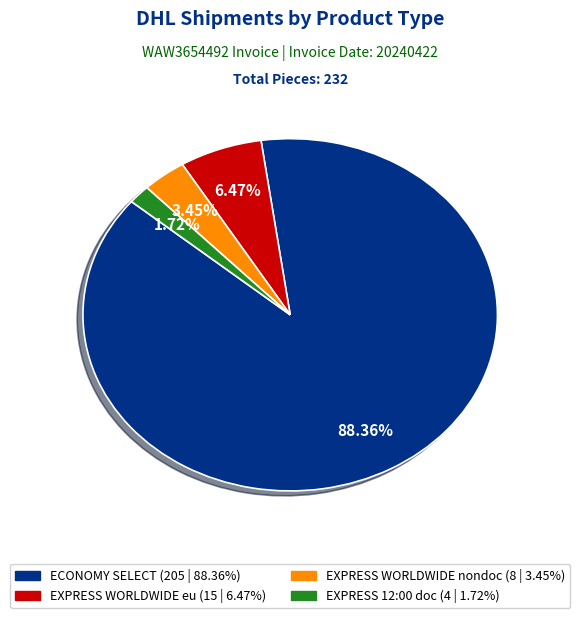

To the nearest percent, what portion does ECONOMY SELECT represent?

88%